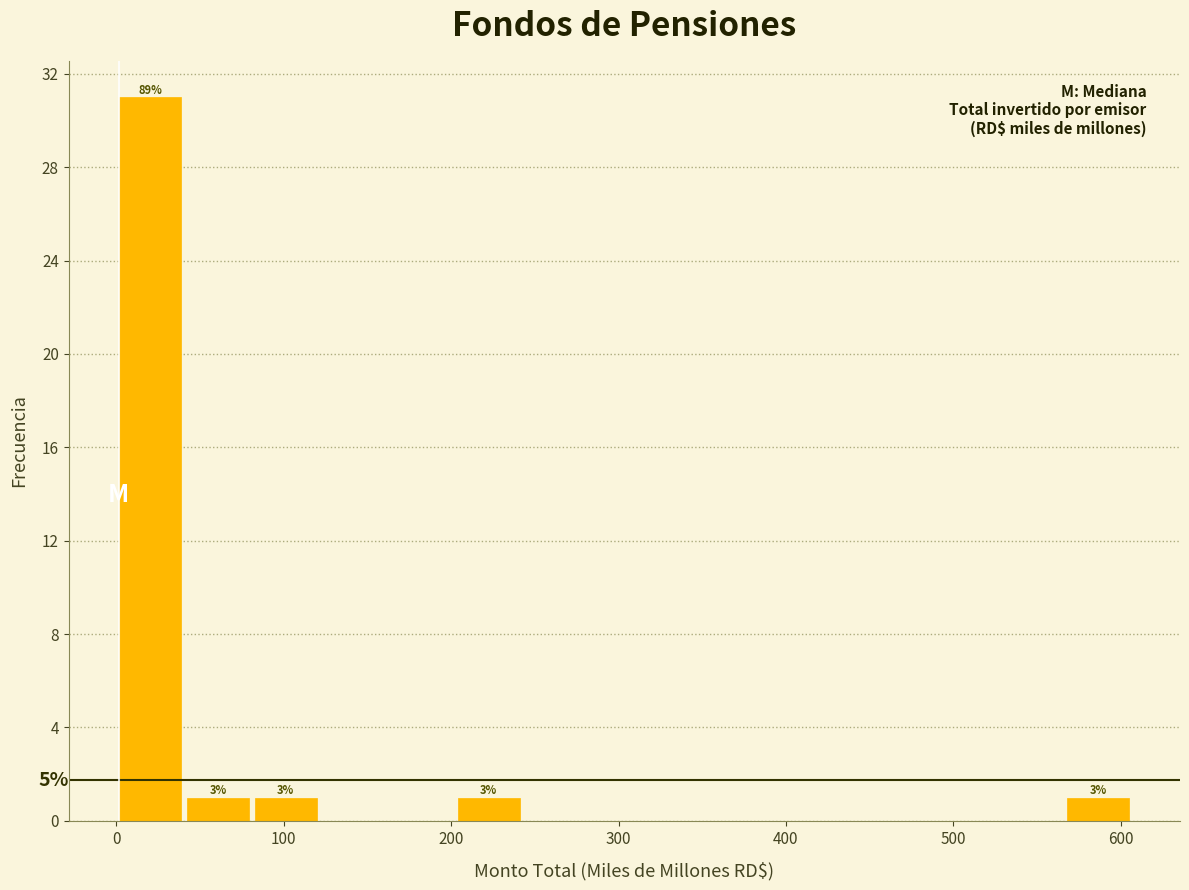

Which range on the x-axis has the tallest bar?

0 to 40